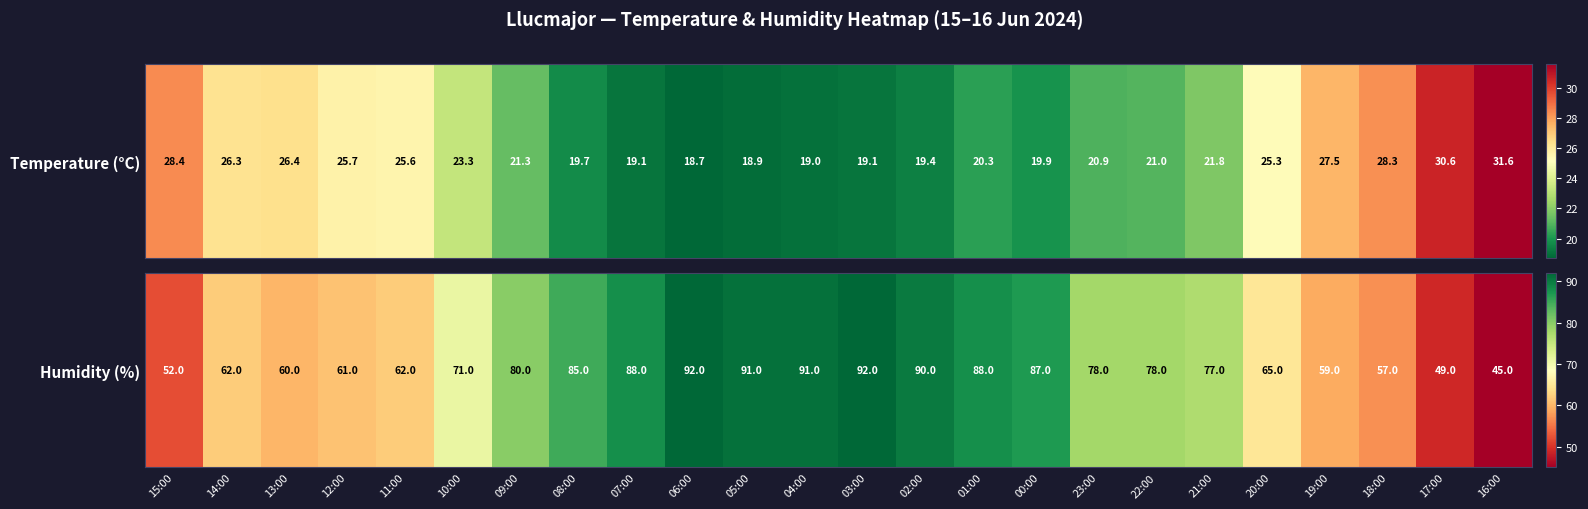

Approximately how many times larger is the value at 06:00 compared to 11:00?

1.5